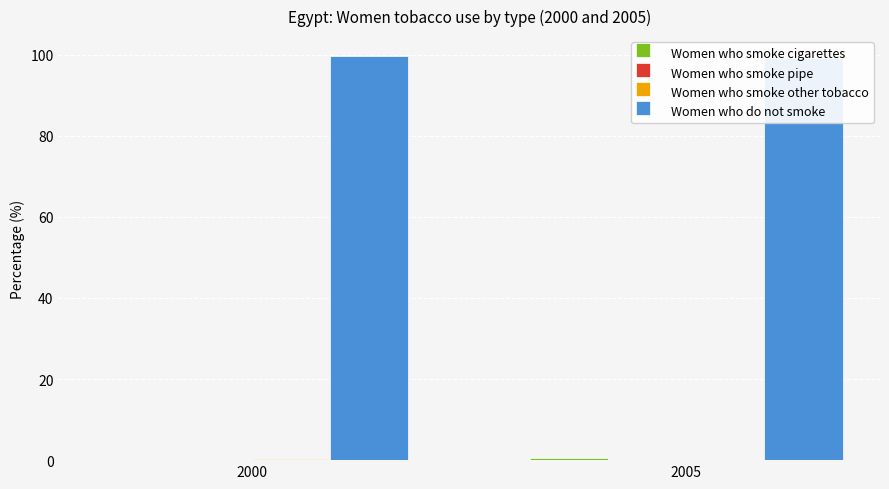

What are all the series names shown in the legend?

Women who smoke cigarettes, Women who smoke pipe, Women who smoke other tobacco, Women who do not smoke